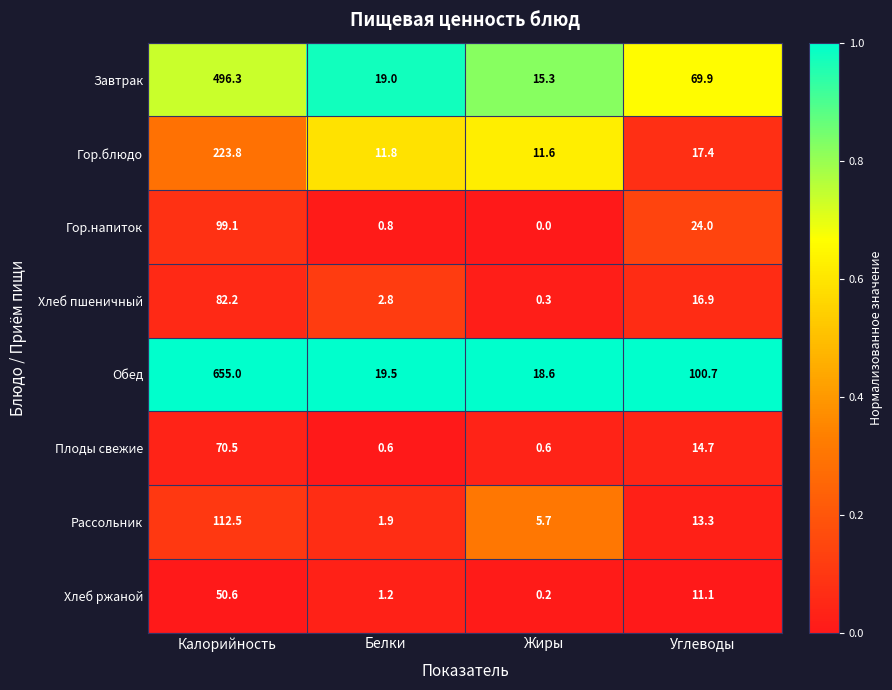

The Завтрак series shows 10.5 at Жиры. True or false?

False